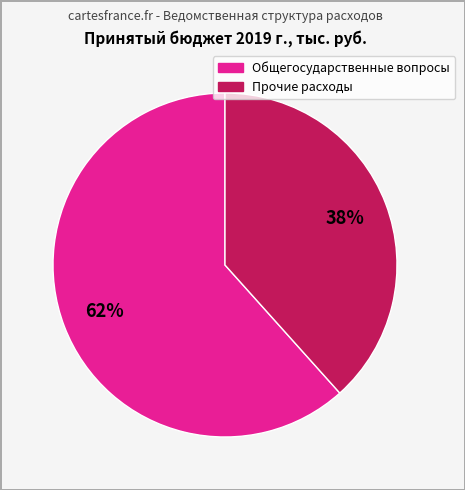

Is there a majority slice in this chart?

Yes